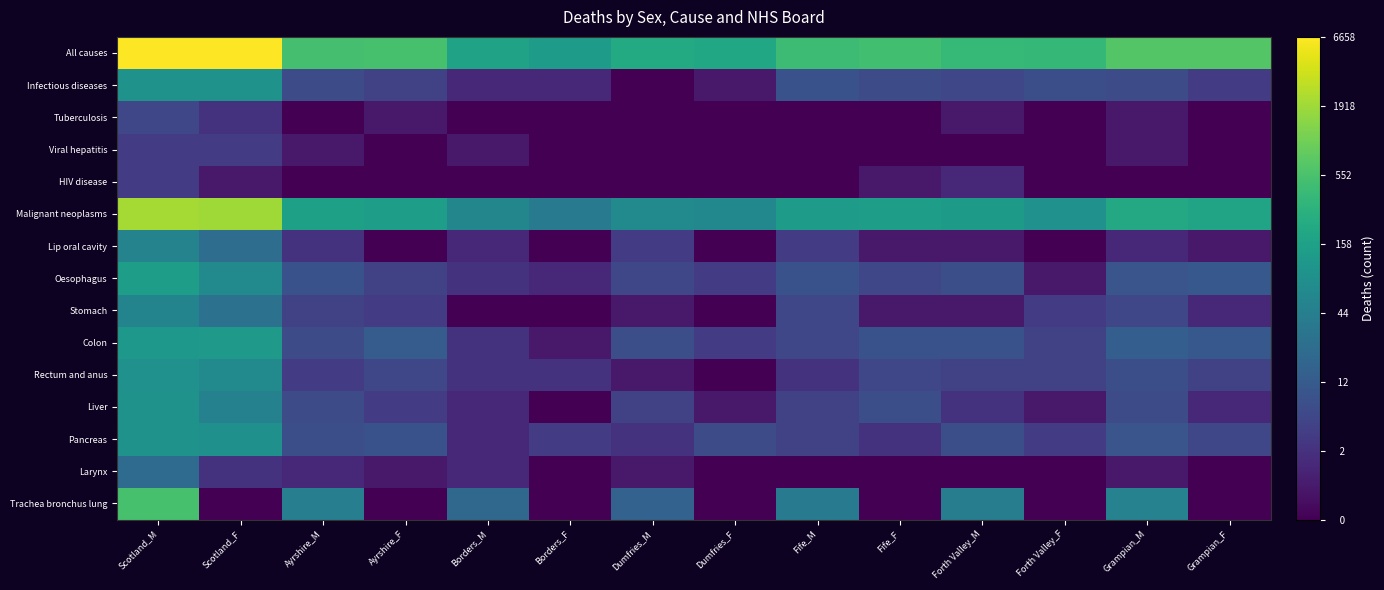

Rank the series by their maximum value, from lowest to highest.

Viral hepatitis, HIV disease, Tuberculosis, Larynx, Lip oral cavity, Stomach, Rectum and anus, Pancreas, Liver, Infectious diseases, Colon, Oesophagus, Trachea bronchus lung, Malignant neoplasms, All causes